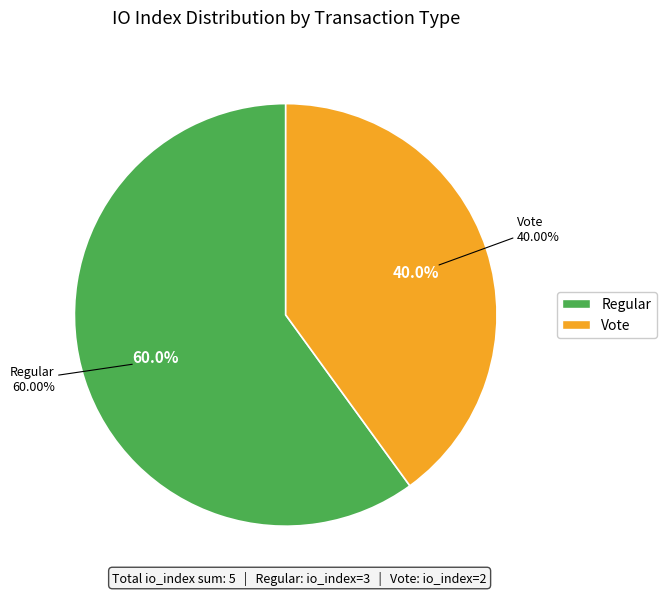

True or false: Vote (io_index=2) accounts for 48% of the total.

False